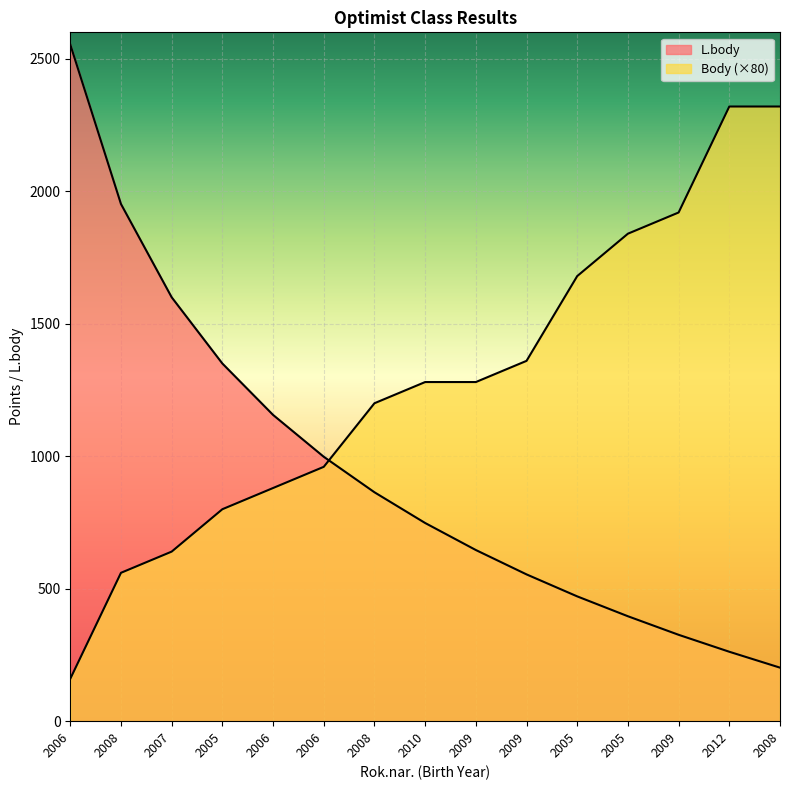

What are all the series names shown in the legend?

L.body, Body